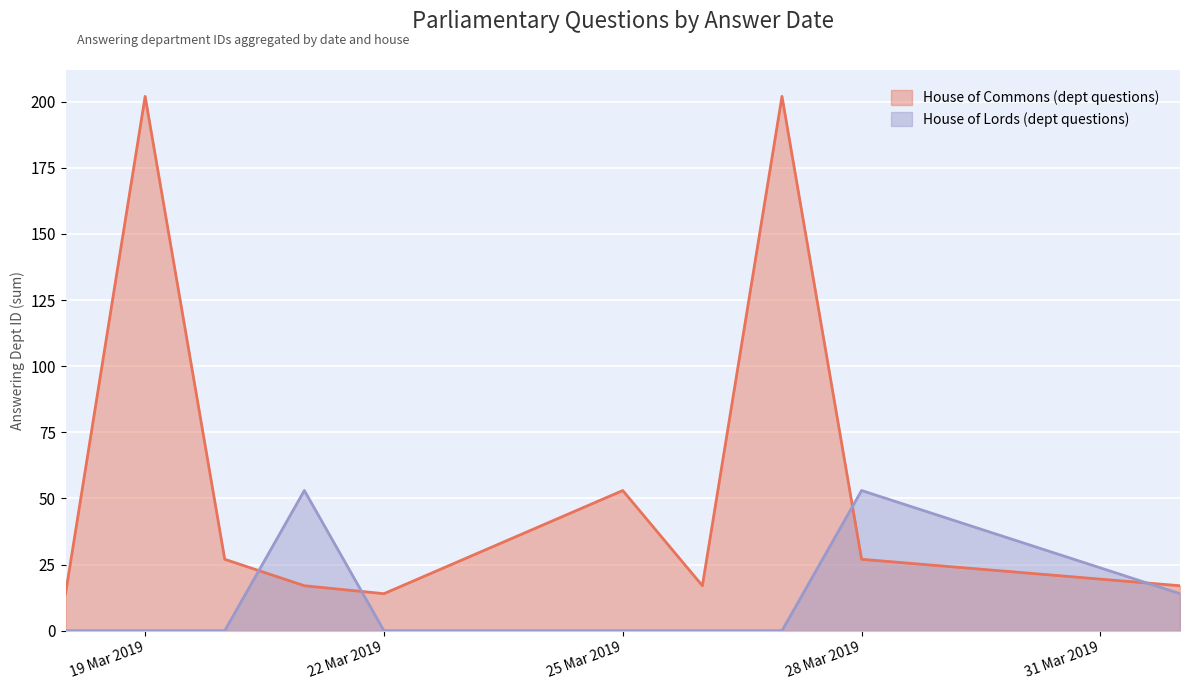

The House of Commons (dept questions) series shows 7 at 2019-03-20. True or false?

False